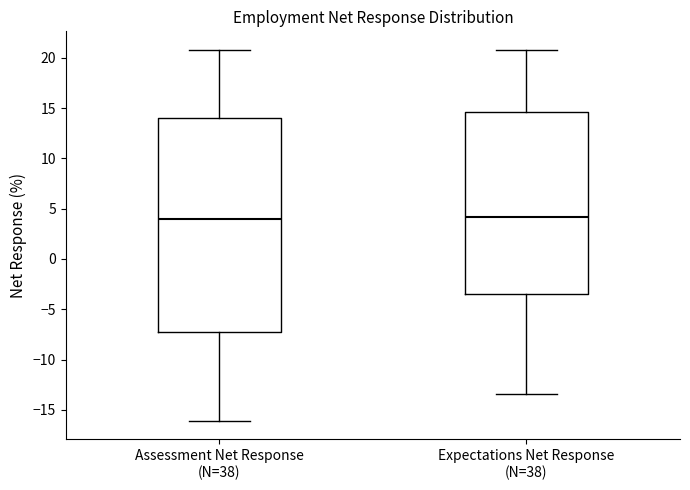

Reading left to right, read every box against the y-axis: the position of its median line, the range the box covers, and the ends of its whiskers. The values are not printed on the chart, so give them approximately, as read against the axis.

Assessment Net Response (N=38): median 4.0, box -7.0 to 14.0, whiskers -16.0 to 21.0
Expectations Net Response (N=38): median 4.0, box -3.5 to 14.5, whiskers -13.5 to 21.0